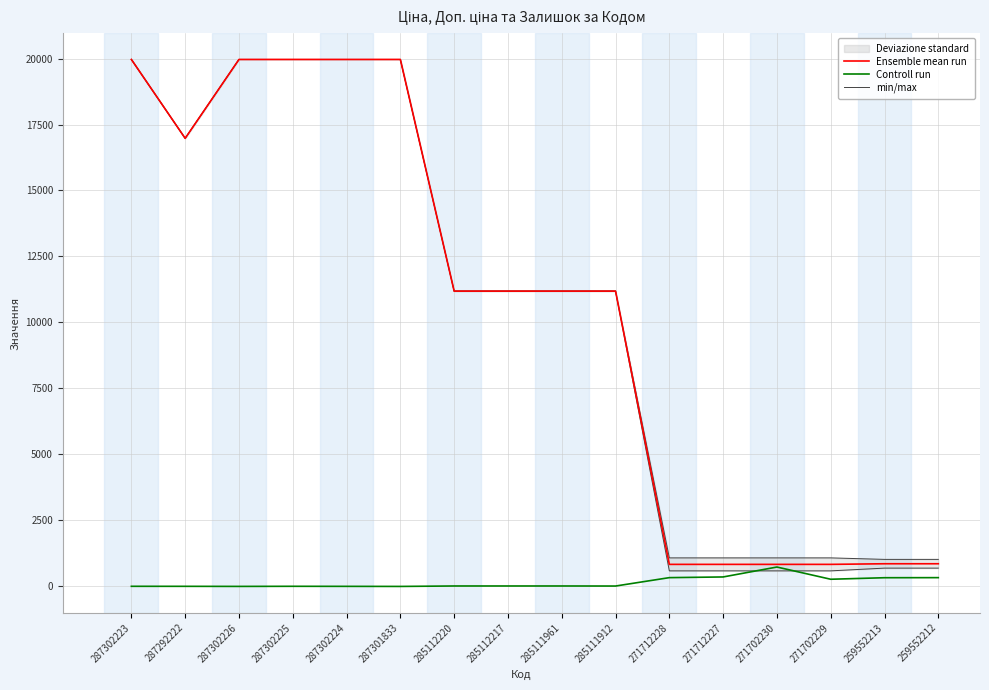

How many lines are shown in the chart?

3